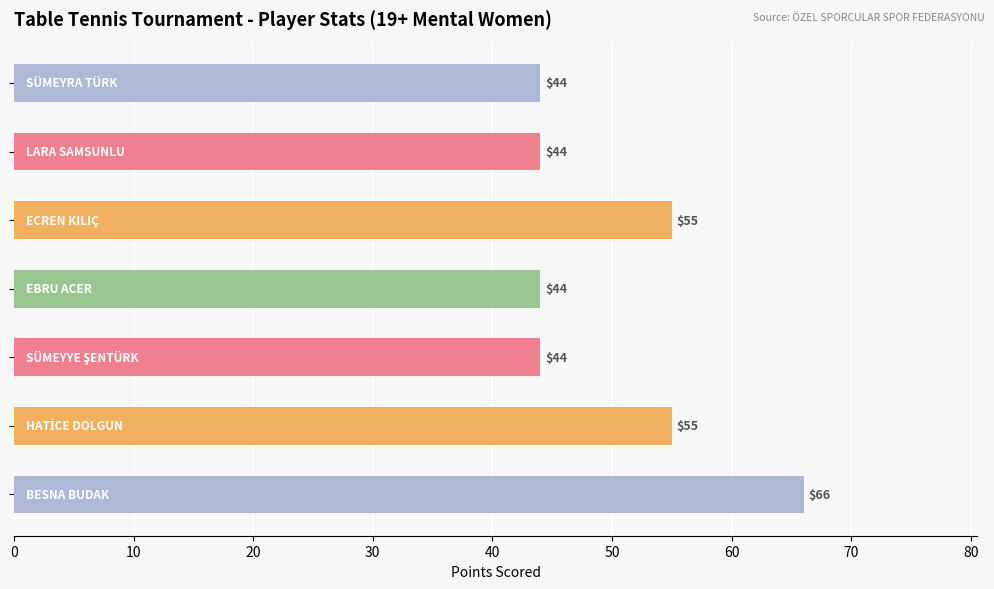

Does the chart contain any negative values?

No